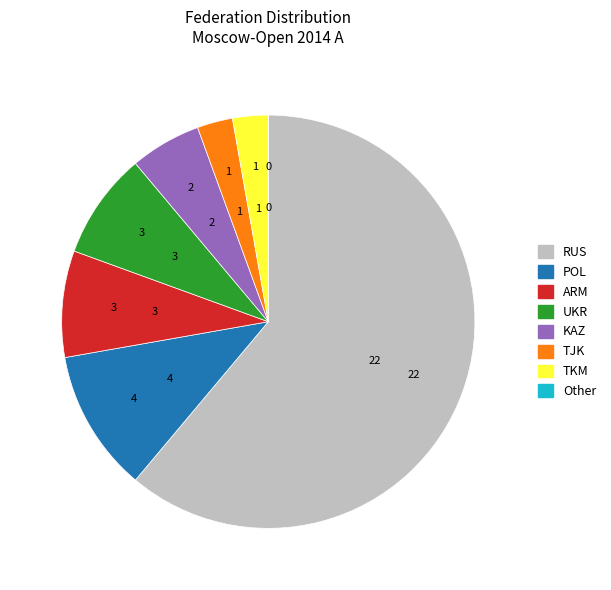

The KAZ slice represents 14% of the pie. True or false?

False